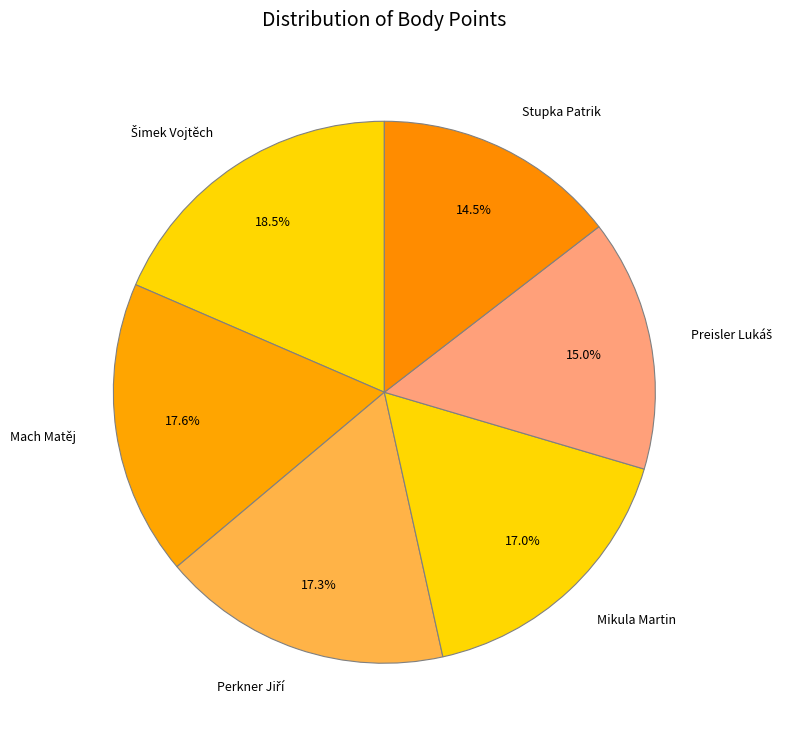

Does any single category account for the majority?

No